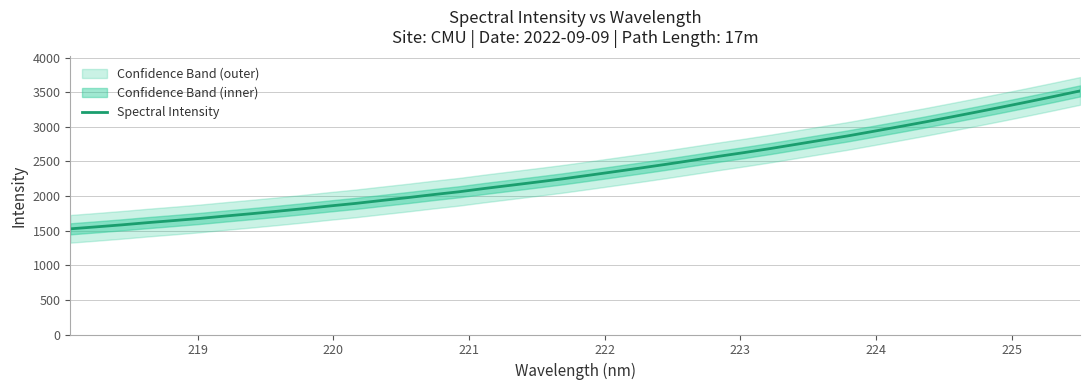

What is the maximum value for Spectral Intensity?

3518.4